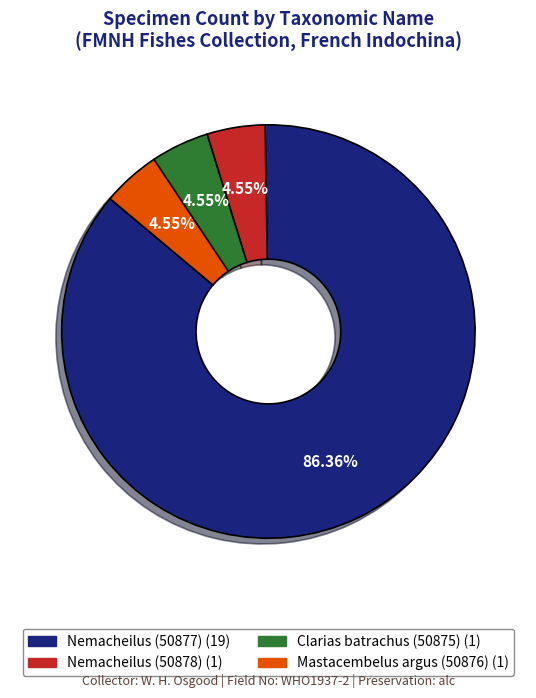

True or false: Mastacembelus argus (50876) accounts for 5% of the total.

True